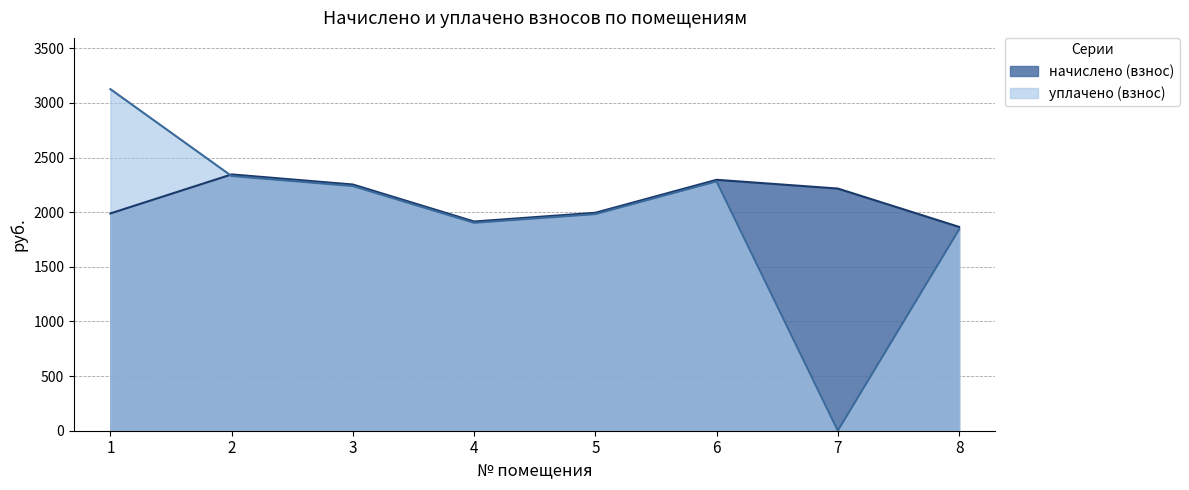

List the labels in order of начислено (взнос) value, largest first.

2, 6, 3, 7, 5, 1, 4, 8